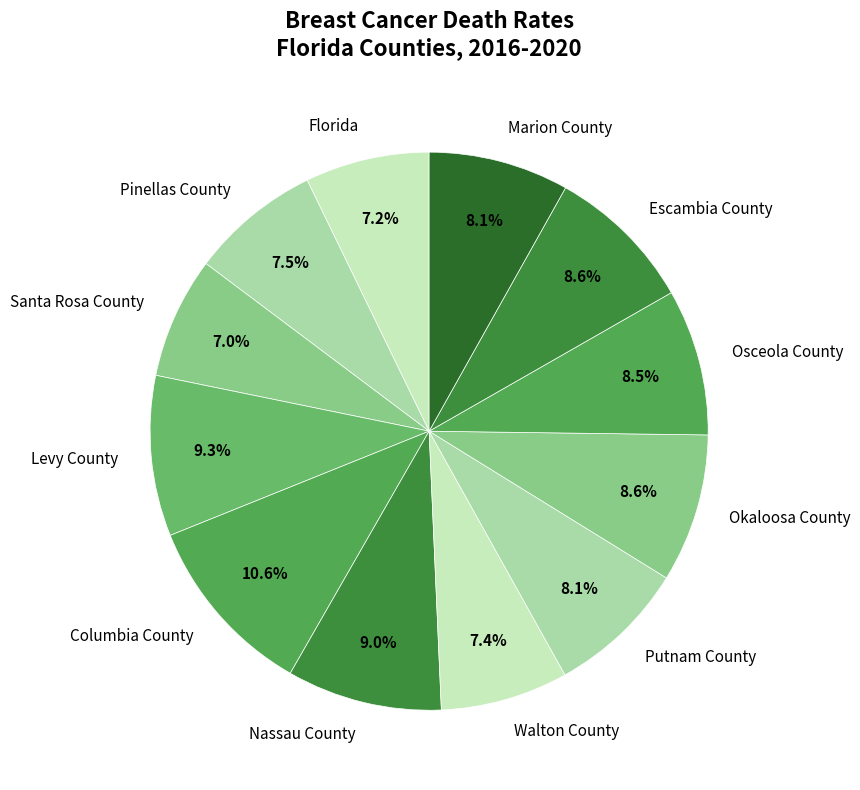

To the nearest percent, what percentage of the pie is Florida?

7%